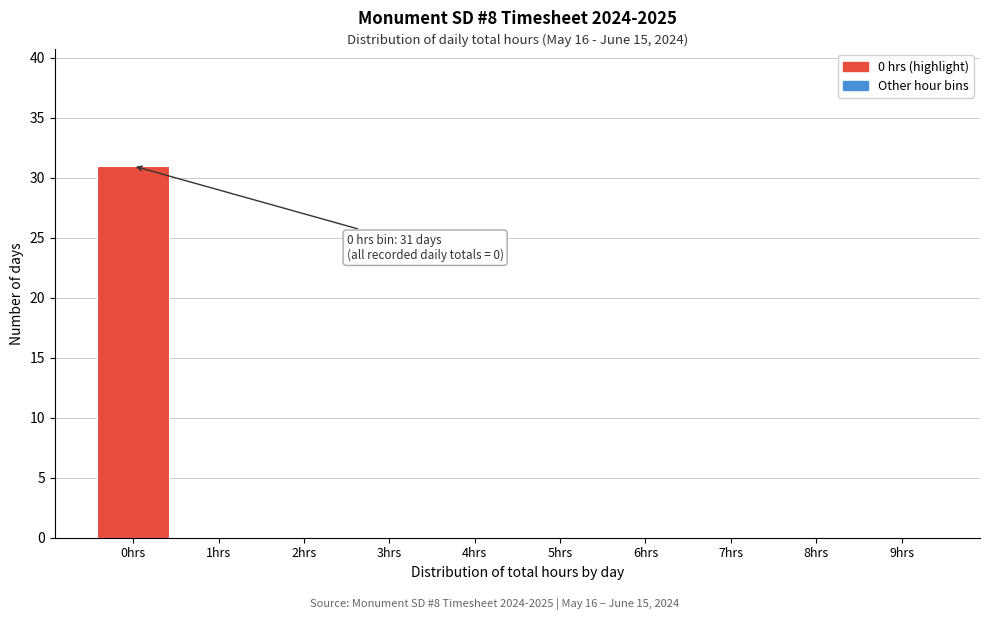

Reading left to right, what are all the values shown in this chart?

0hrs=31	1hrs=0	2hrs=0	3hrs=0	4hrs=0	5hrs=0	6hrs=0	7hrs=0	8hrs=0	9hrs=0